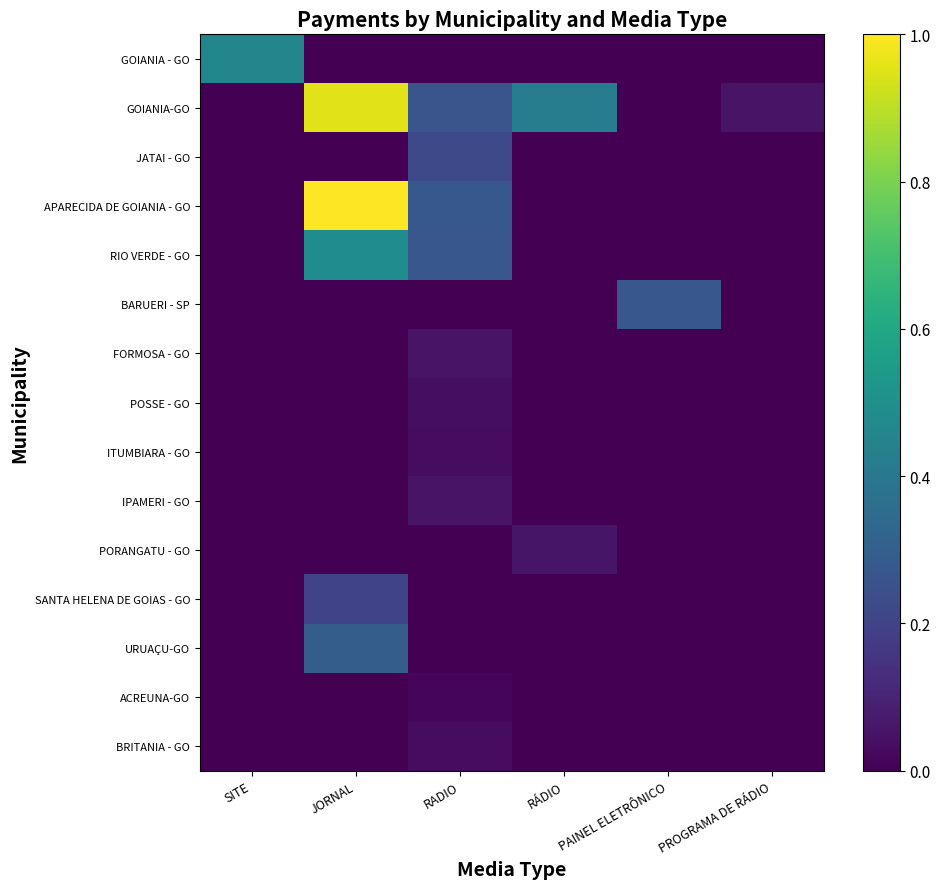

Reading left to right, extract all data points from this chart.

GOIANIA - GO: SITE=0.5	JORNAL=0.0	RADIO=0.0	RÁDIO=0.0	PAINEL ELETRÔNICO=0.0	PROGRAMA DE RÁDIO=0.0
GOIANIA-GO: SITE=0.0	JORNAL=1.0	RADIO=0.3	RÁDIO=0.4	PAINEL ELETRÔNICO=0.0	PROGRAMA DE RÁDIO=0.1
JATAI - GO: SITE=0.0	JORNAL=0.0	RADIO=0.2	RÁDIO=0.0	PAINEL ELETRÔNICO=0.0	PROGRAMA DE RÁDIO=0.0
APARECIDA DE GOIANIA - GO: SITE=0.0	JORNAL=1.0	RADIO=0.3	RÁDIO=0.0	PAINEL ELETRÔNICO=0.0	PROGRAMA DE RÁDIO=0.0
RIO VERDE - GO: SITE=0.0	JORNAL=0.5	RADIO=0.3	RÁDIO=0.0	PAINEL ELETRÔNICO=0.0	PROGRAMA DE RÁDIO=0.0
BARUERI - SP: SITE=0.0	JORNAL=0.0	RADIO=0.0	RÁDIO=0.0	PAINEL ELETRÔNICO=0.3	PROGRAMA DE RÁDIO=0.0
FORMOSA - GO: SITE=0.0	JORNAL=0.0	RADIO=0.1	RÁDIO=0.0	PAINEL ELETRÔNICO=0.0	PROGRAMA DE RÁDIO=0.0
POSSE - GO: SITE=0.0	JORNAL=0.0	RADIO=0.0	RÁDIO=0.0	PAINEL ELETRÔNICO=0.0	PROGRAMA DE RÁDIO=0.0
ITUMBIARA - GO: SITE=0.0	JORNAL=0.0	RADIO=0.0	RÁDIO=0.0	PAINEL ELETRÔNICO=0.0	PROGRAMA DE RÁDIO=0.0
IPAMERI - GO: SITE=0.0	JORNAL=0.0	RADIO=0.1	RÁDIO=0.0	PAINEL ELETRÔNICO=0.0	PROGRAMA DE RÁDIO=0.0
PORANGATU - GO: SITE=0.0	JORNAL=0.0	RADIO=0.0	RÁDIO=0.1	PAINEL ELETRÔNICO=0.0	PROGRAMA DE RÁDIO=0.0
SANTA HELENA DE GOIAS - GO: SITE=0.0	JORNAL=0.2	RADIO=0.0	RÁDIO=0.0	PAINEL ELETRÔNICO=0.0	PROGRAMA DE RÁDIO=0.0
URUAÇU-GO: SITE=0.0	JORNAL=0.3	RADIO=0.0	RÁDIO=0.0	PAINEL ELETRÔNICO=0.0	PROGRAMA DE RÁDIO=0.0
ACREUNA-GO: SITE=0.0	JORNAL=0.0	RADIO=0.0	RÁDIO=0.0	PAINEL ELETRÔNICO=0.0	PROGRAMA DE RÁDIO=0.0
BRITANIA - GO: SITE=0.0	JORNAL=0.0	RADIO=0.0	RÁDIO=0.0	PAINEL ELETRÔNICO=0.0	PROGRAMA DE RÁDIO=0.0